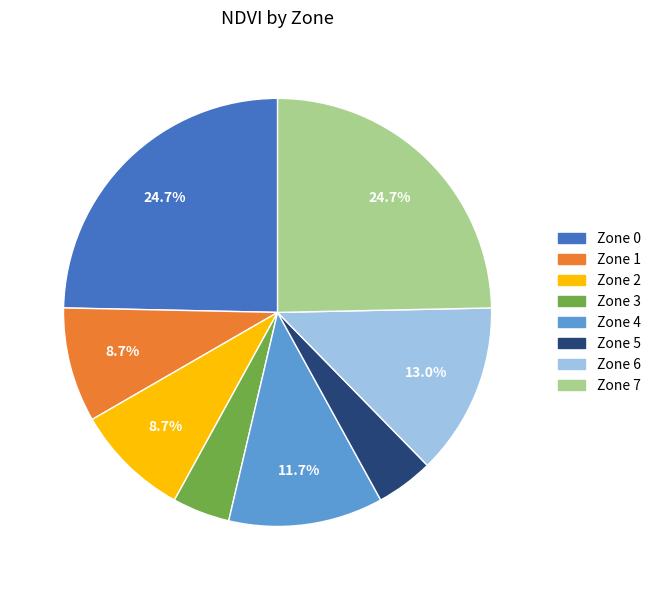

Does Zone 2 represent more than half of the total?

No